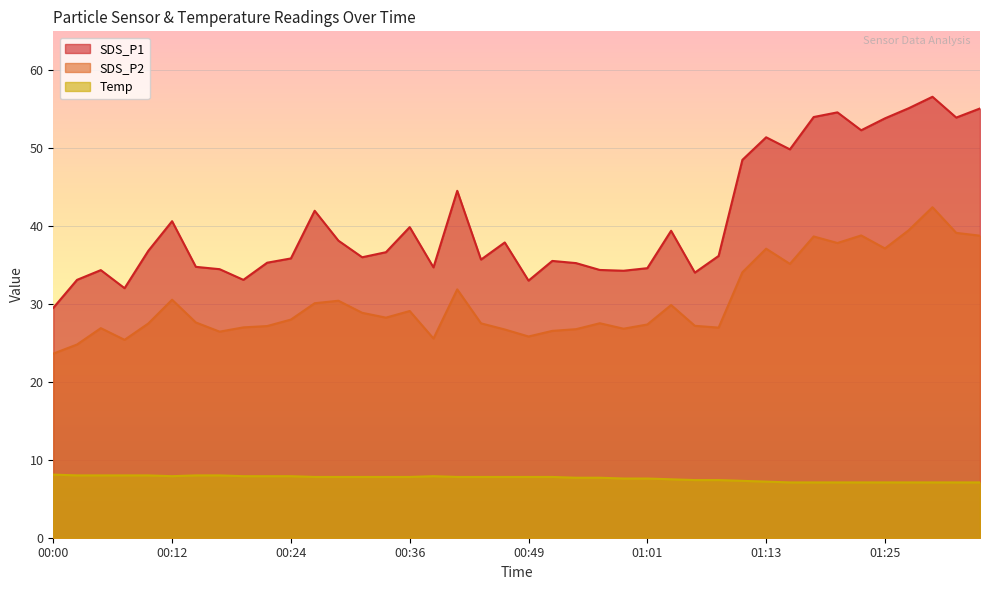

Where is the first local minimum for SDS_P2?

00:07